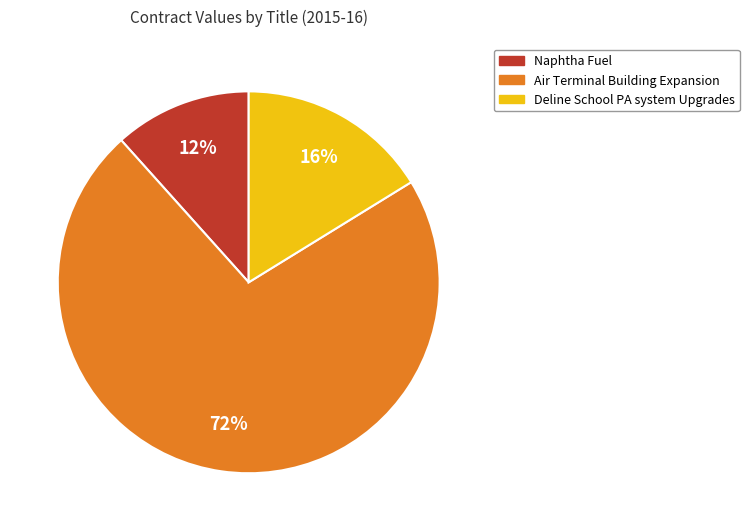

Combined, do Deline School PA system Upgrades and Naphtha Fuel account for over 50%?

No